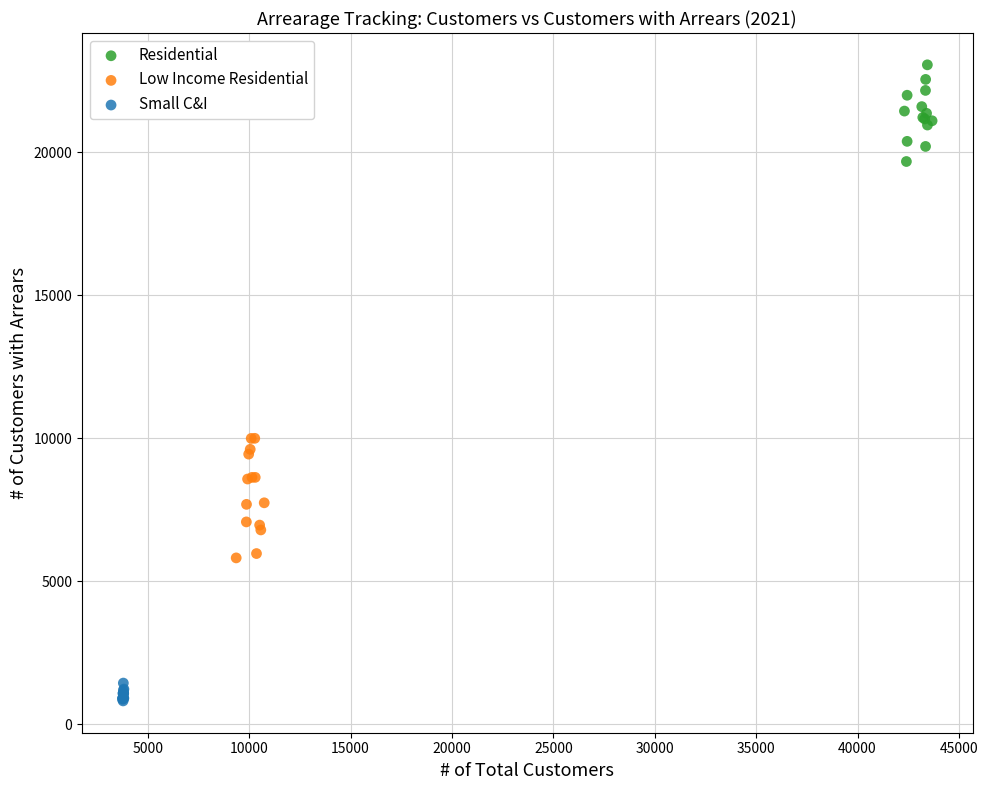

Which series reaches the minimum Y coordinate?

Small C&I